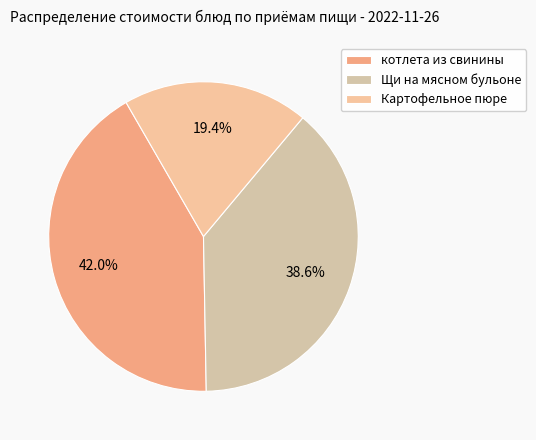

To the nearest percent, what is the average slice percentage?

33%